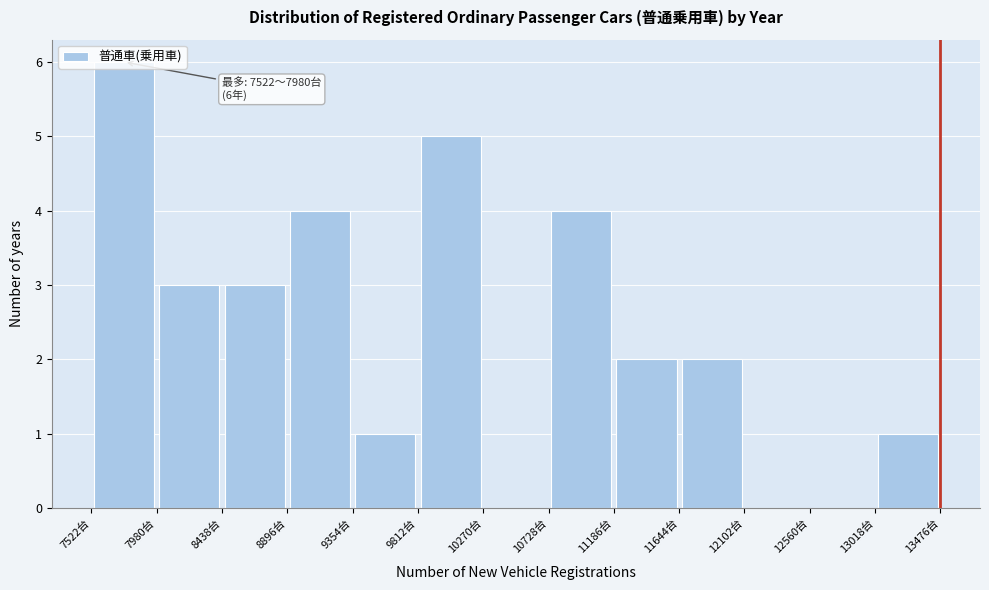

Over which range of the x-axis is the bar tallest?

7500 to 8000